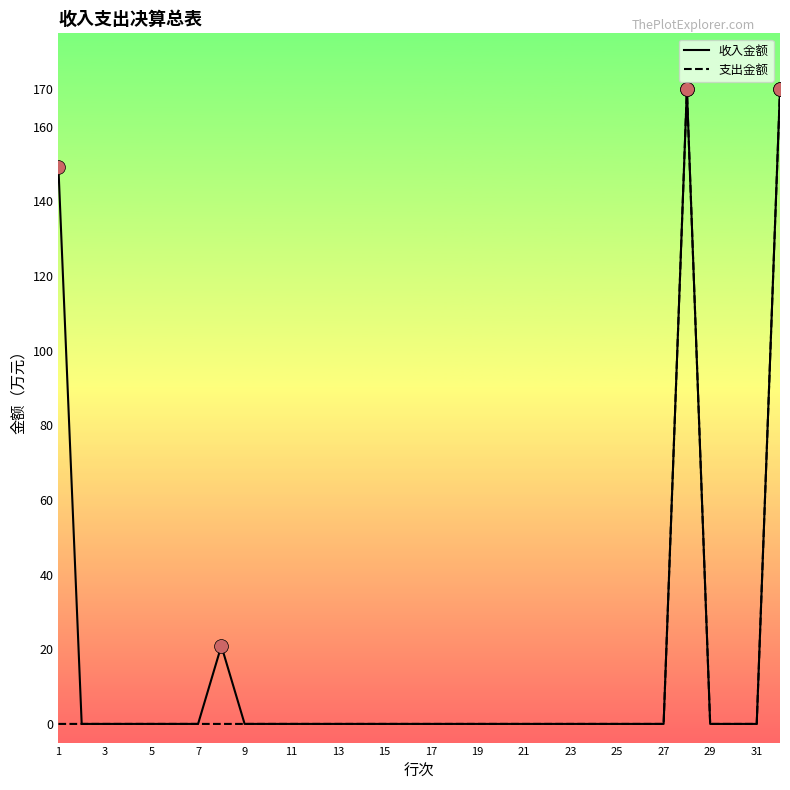

How many distinct data groups are displayed?

2